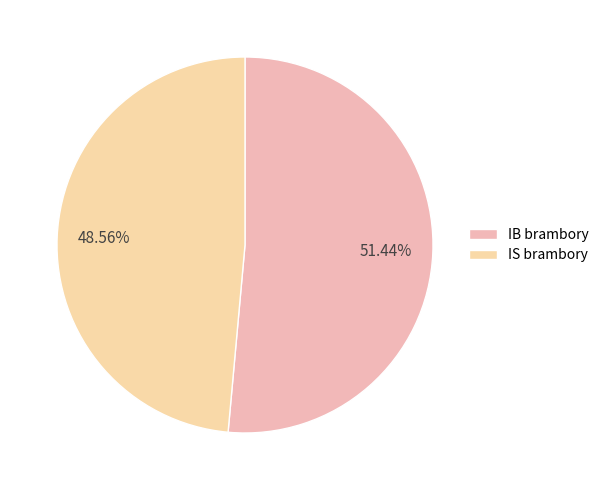

Is the sum of IB brambory and IS brambory greater than half?

Yes